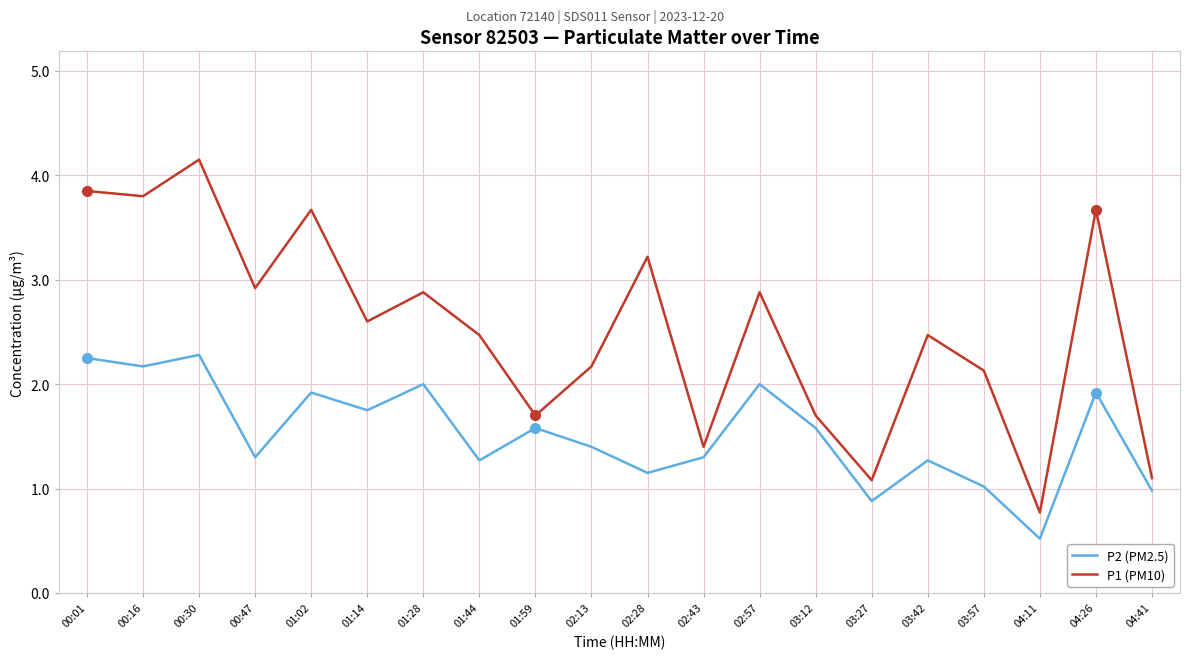

Which series has the largest range (max minus min)?

P1 (PM10)